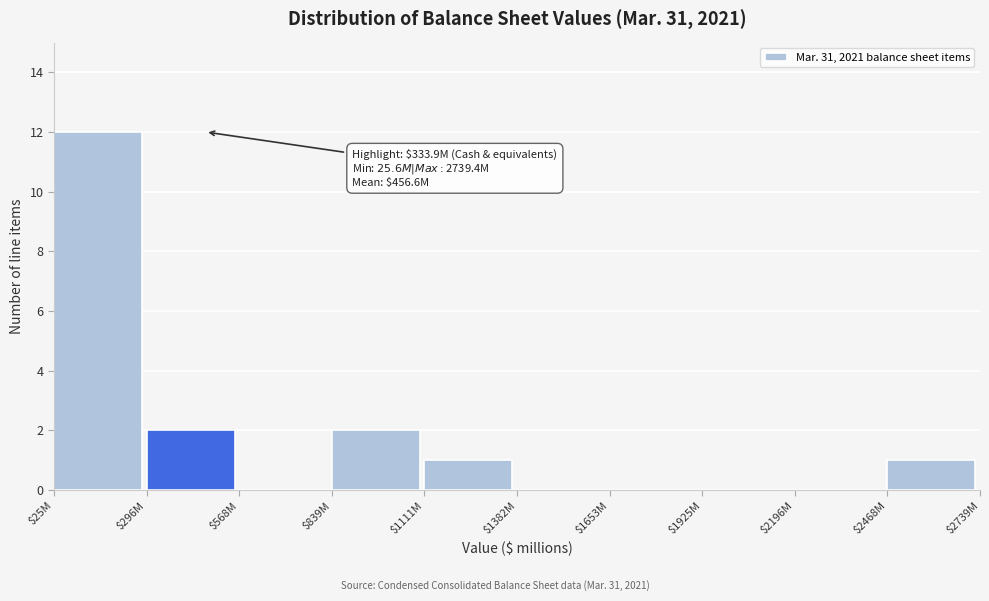

What is the sum of all values?

18